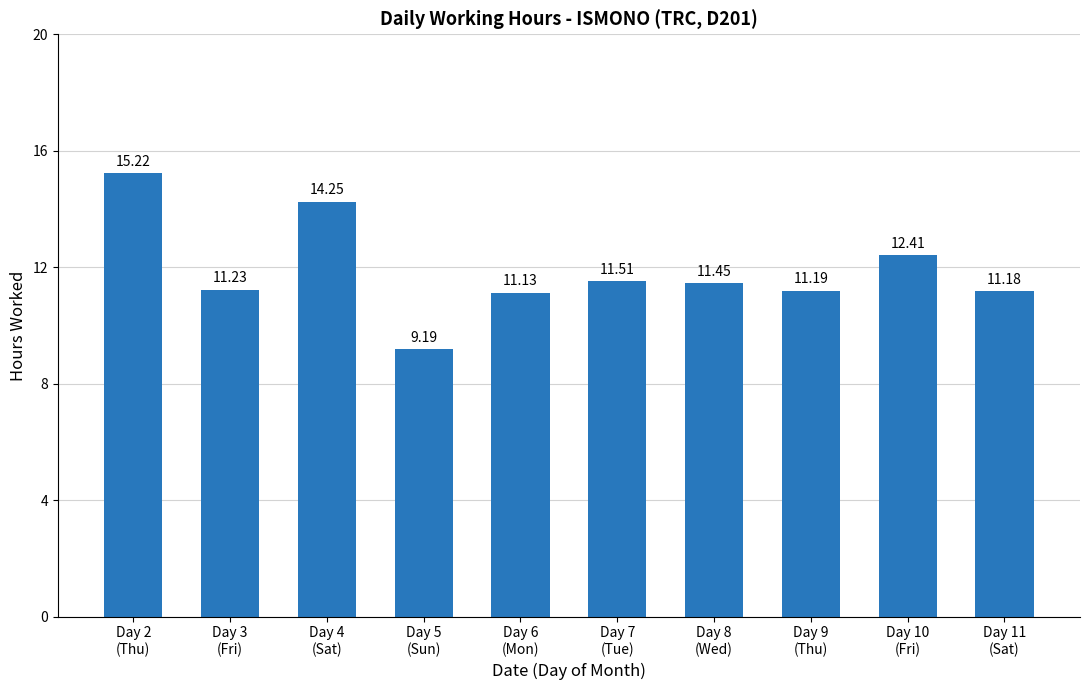

What is the ratio of the value at Day 10
(Fri) to the value at Day 6
(Mon)?

1.1